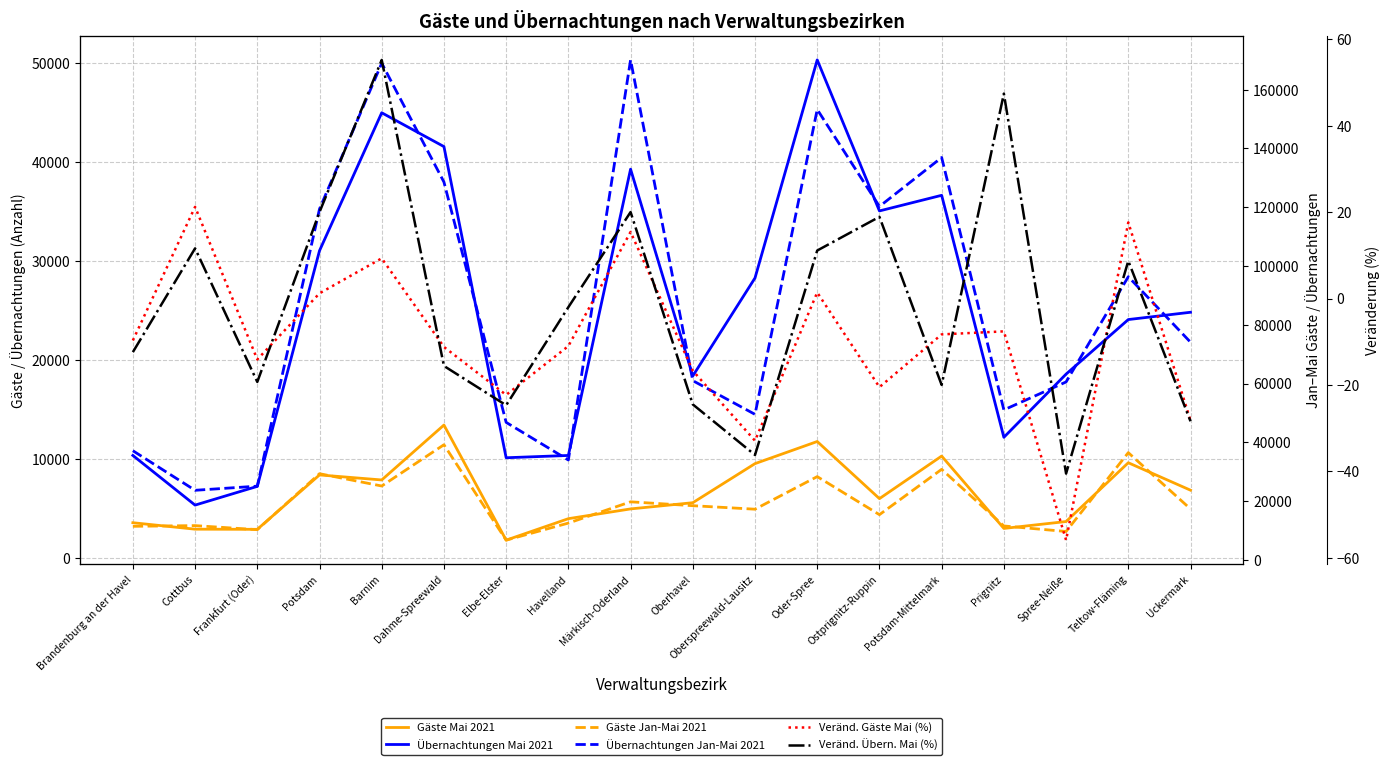

What is the spread (max minus min) of values at Potsdam-Mittelmark?

136954.0